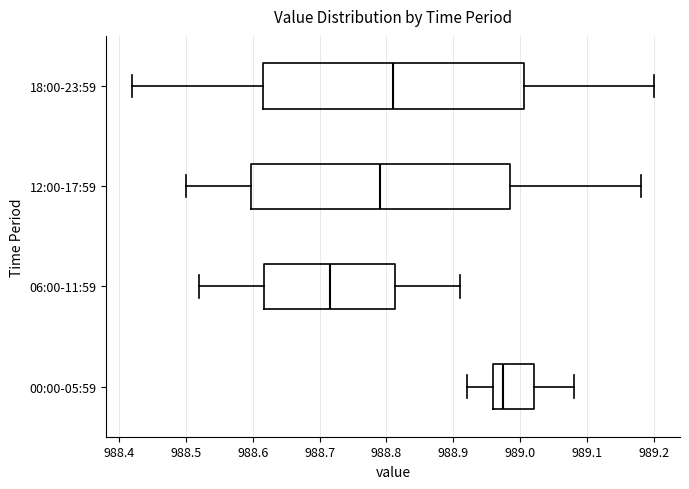

Where does the left whisker of the box for 12:00-17:59 end on the x-axis? The values are not printed on the chart, so give them approximately, as read against the axis.

988.50